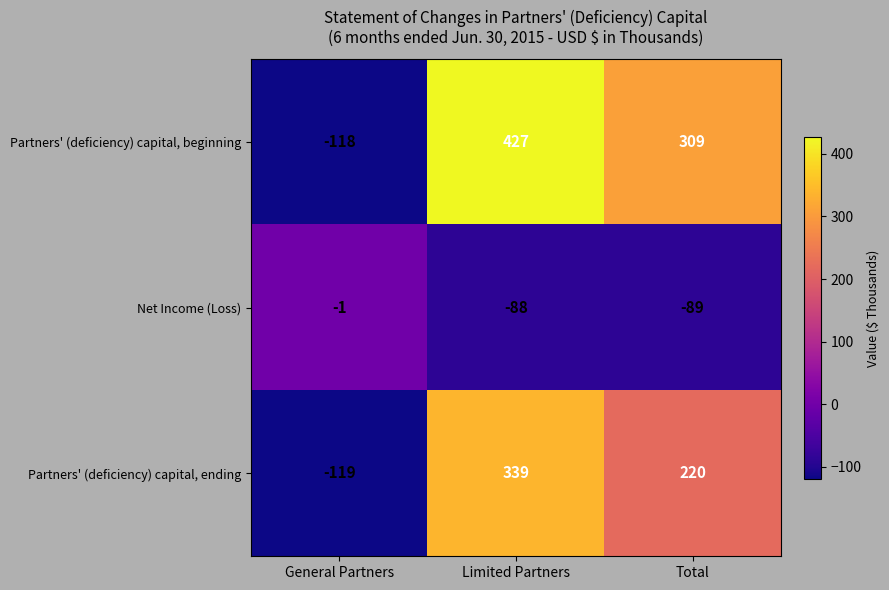

Count the number of categories in the chart.

3